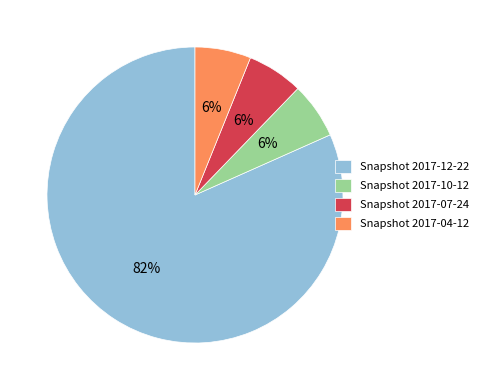

What percentage is the Snapshot 2017-07-24 slice, to the nearest percent?

6%